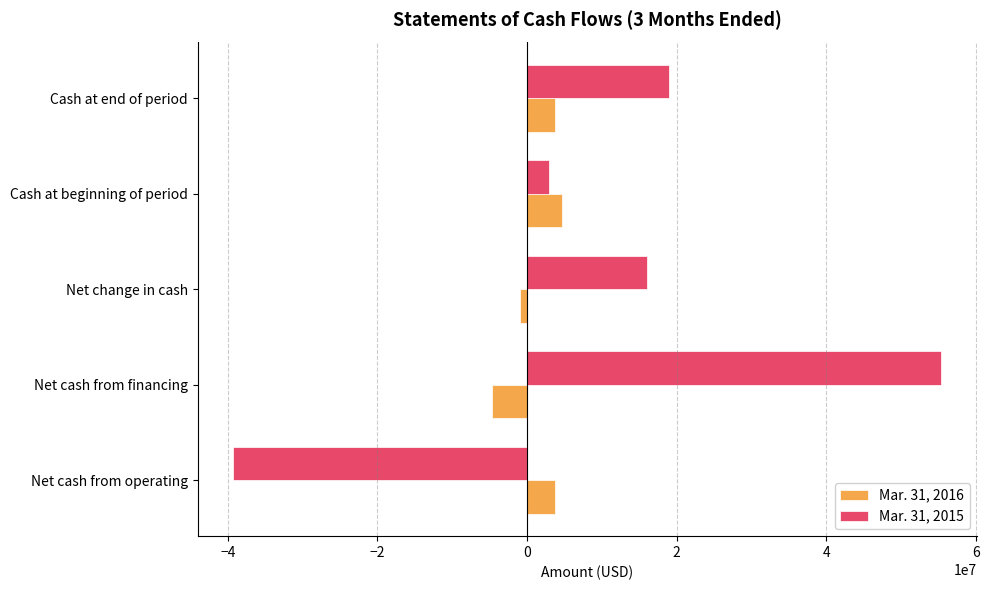

What are all the series names shown in the legend?

Mar. 31, 2016, Mar. 31, 2015